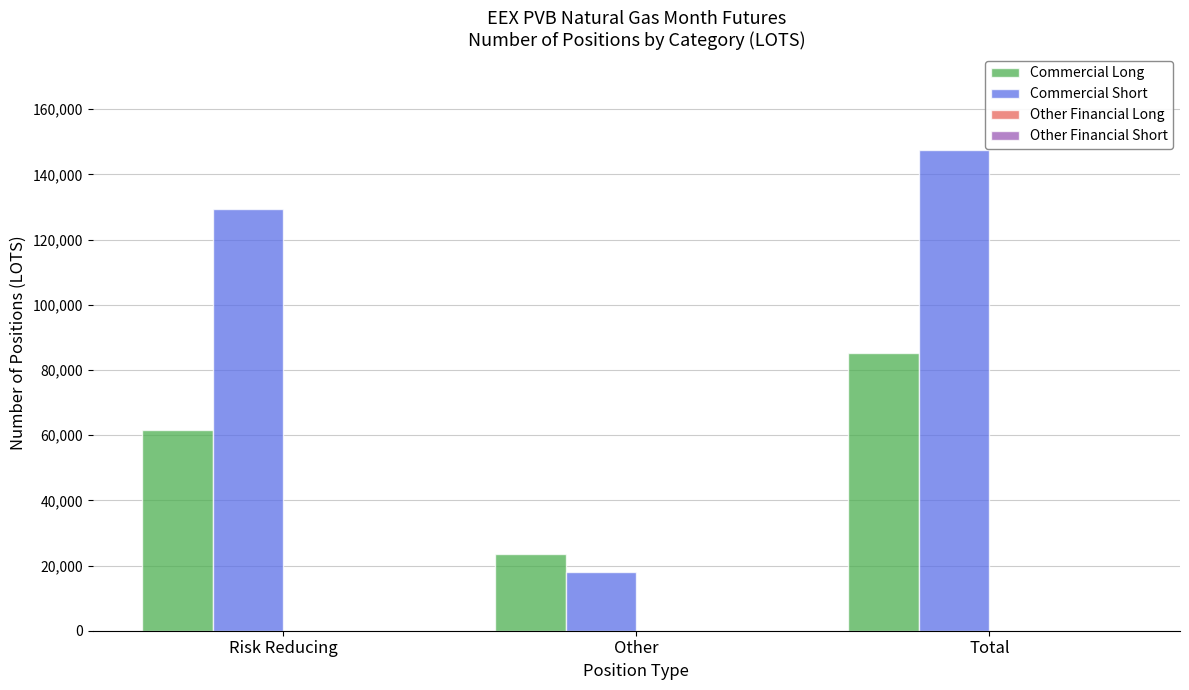

Is it true that Commercial Long equals 28614 at Risk Reducing?

False